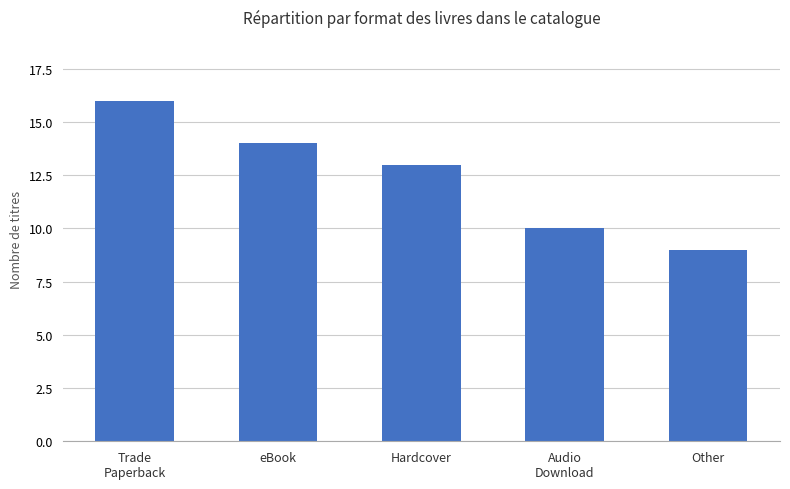

Is it true that the value at eBook is 14?

True